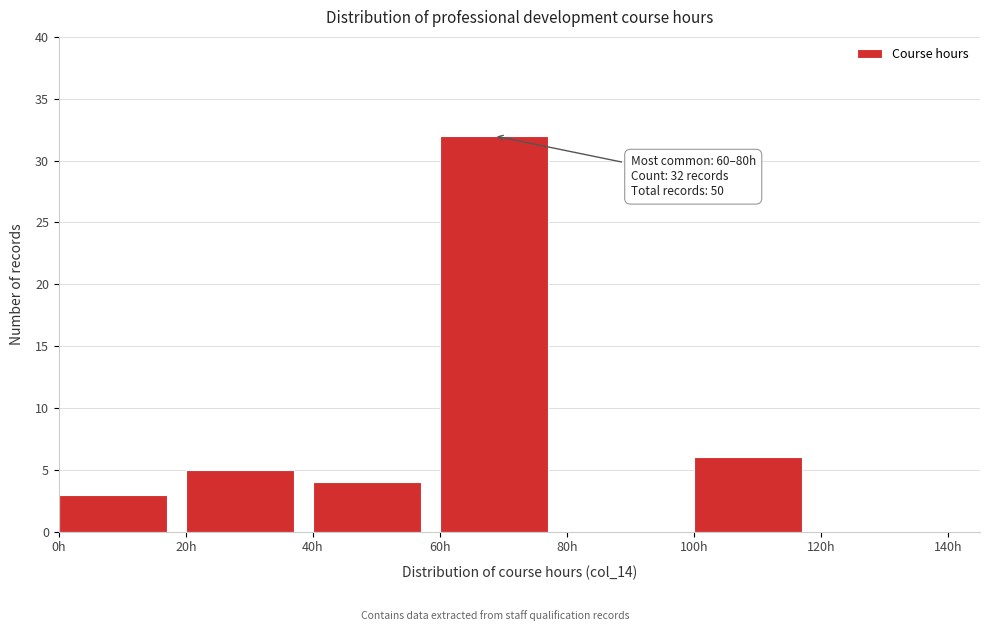

Which range on the x-axis has the tallest bar?

60 to 80